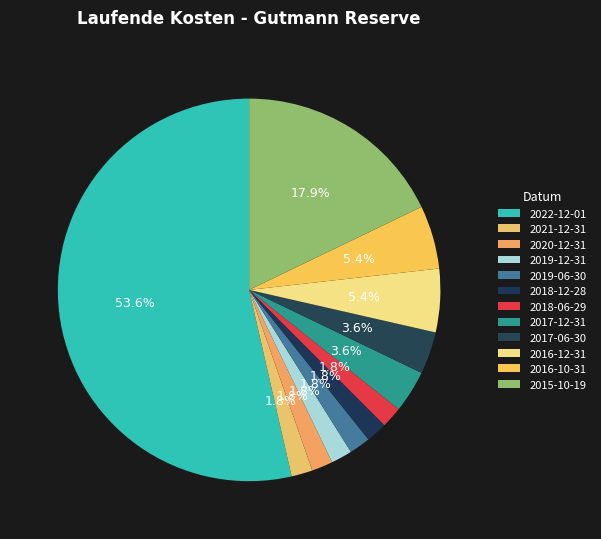

Count the number of slices in the pie.

12